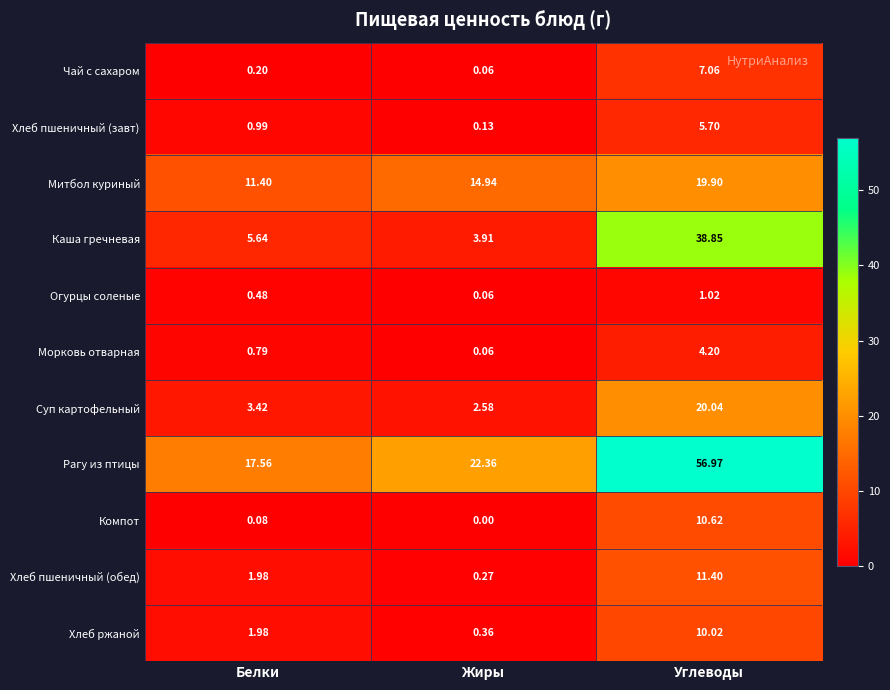

Where is Суп картофельный nearest to the value 11?

Белки